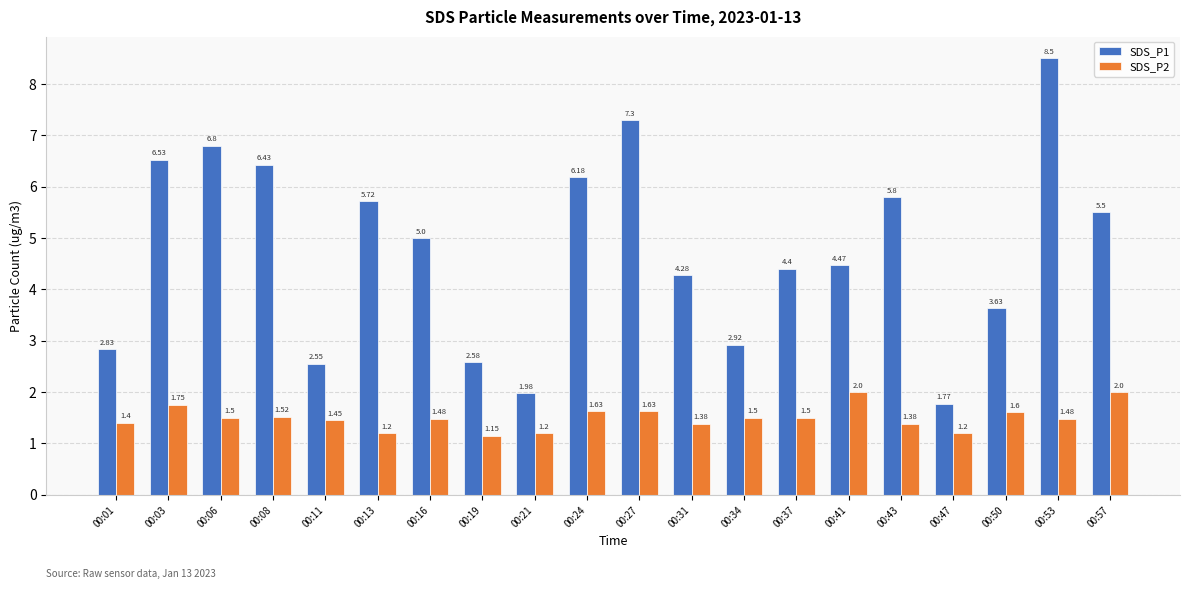

Rank the series by their average value, from highest to lowest.

SDS_P1, SDS_P2